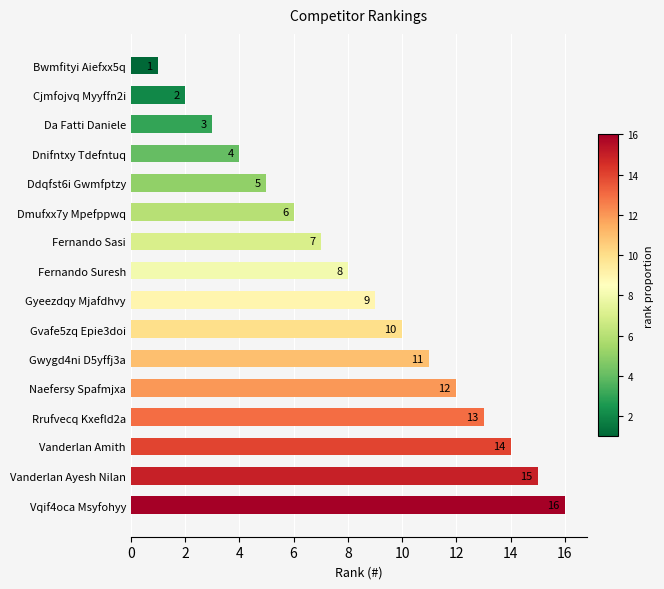

What is the ratio of the value at Da Fatti Daniele to the value at Gyeezdqy Mjafdhvy?

0.3